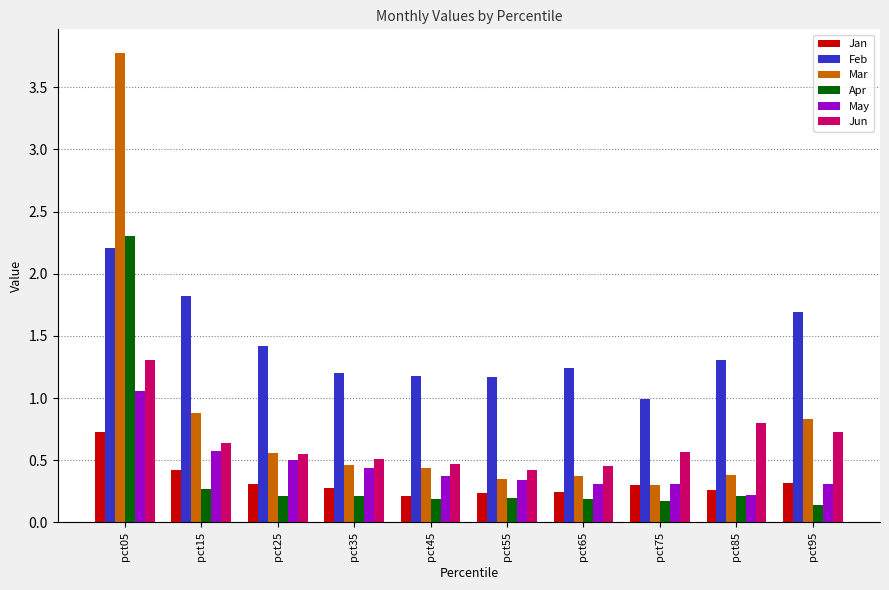

Between pct05 and pct55, which series saw the biggest shift?

Mar